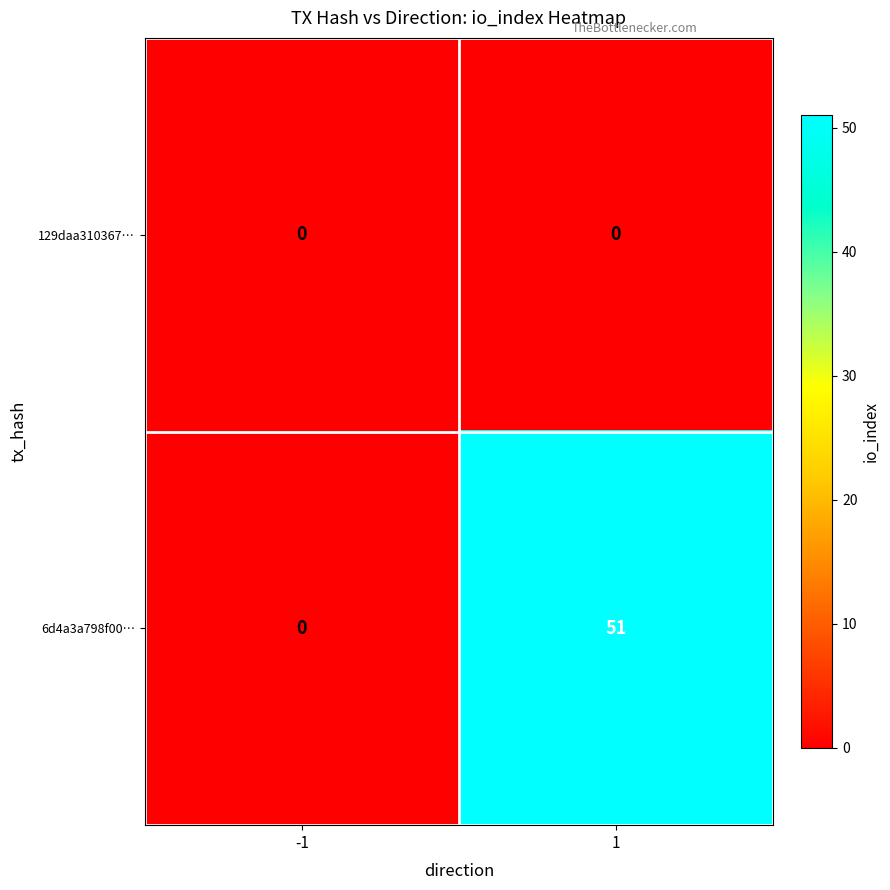

Reading left to right, list all the values displayed in this chart.

129daa310367…: -1=0	1=0
6d4a3a798f00…: -1=0	1=51